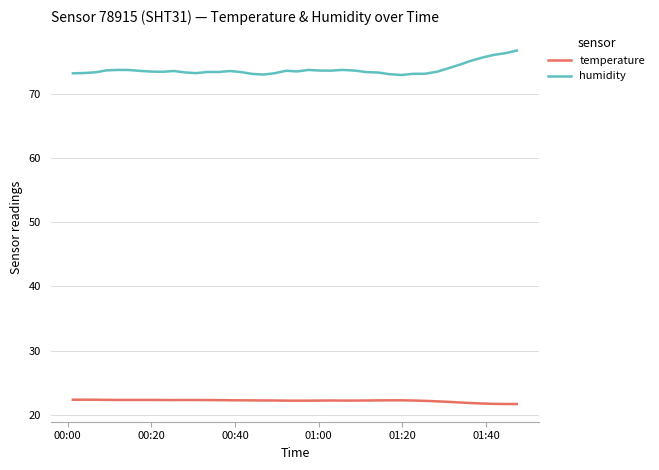

List the series in order of their overall mean, highest first.

humidity, temperature